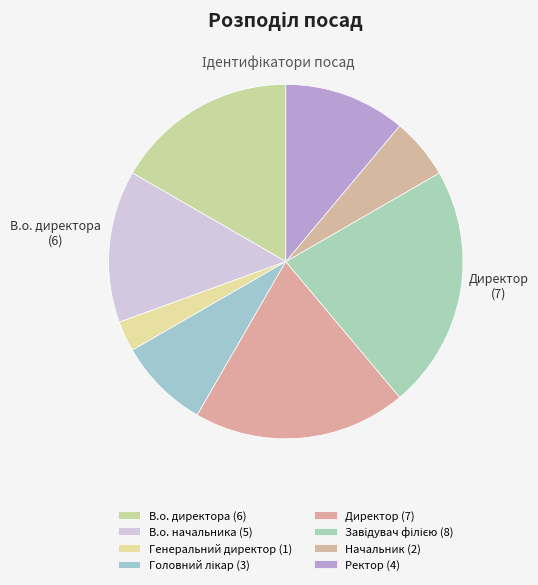

What is the change in value from В.о. директора to Ректор?

-2